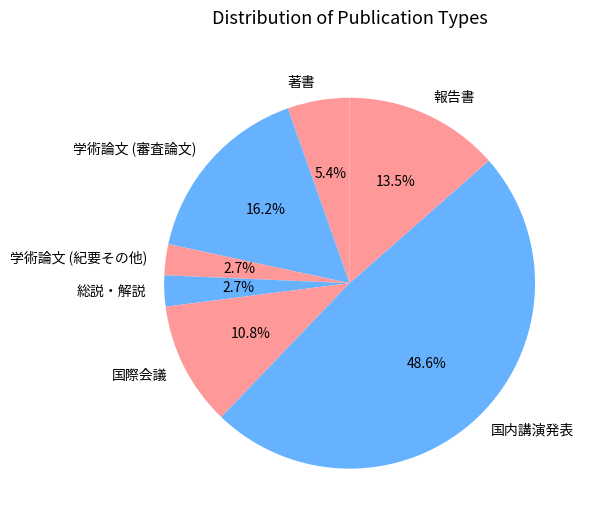

How many slices are in this pie chart?

7